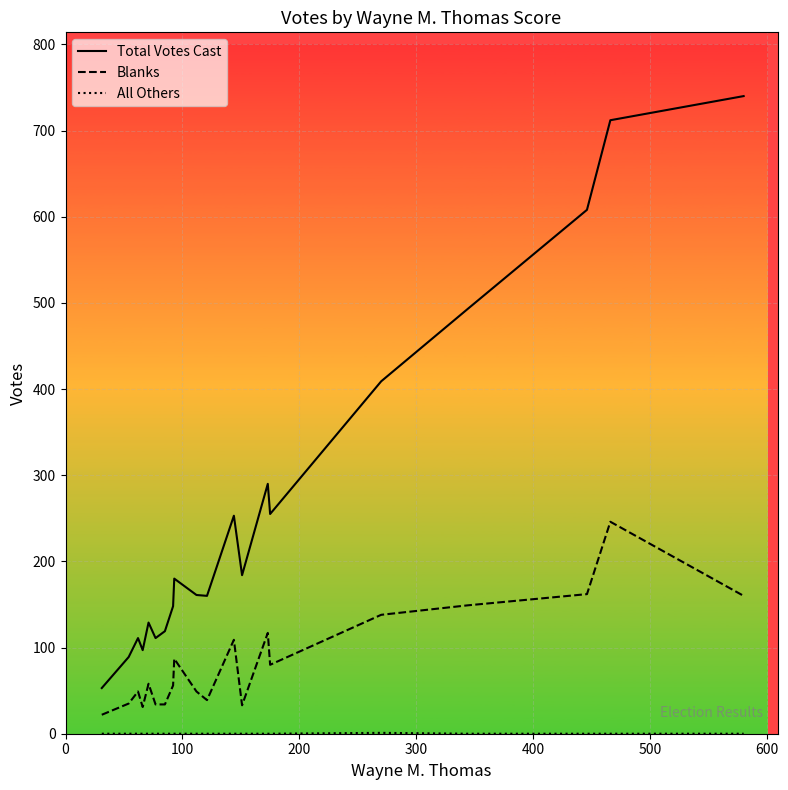

Which series has the largest total across all categories?

Total Votes Cast